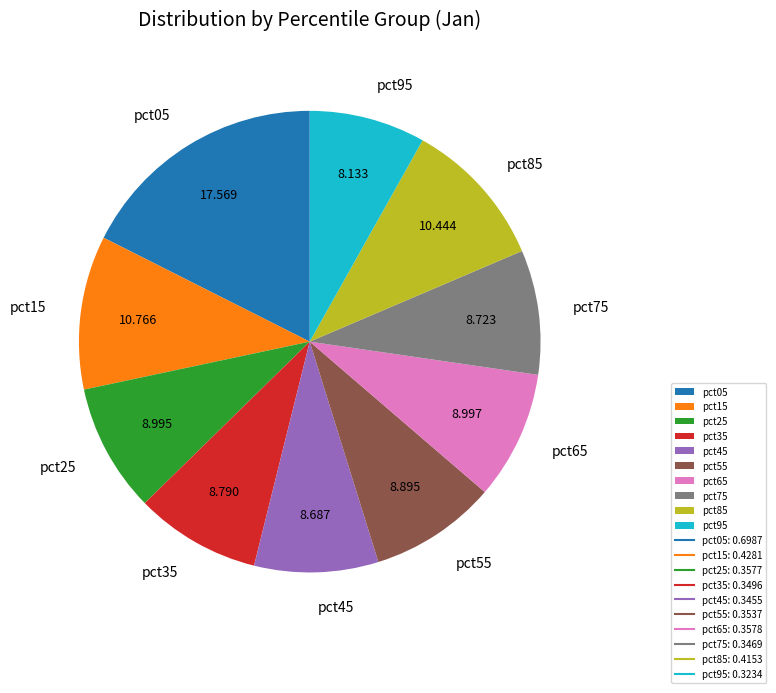

Which has a higher value, pct05 or pct55?

pct05